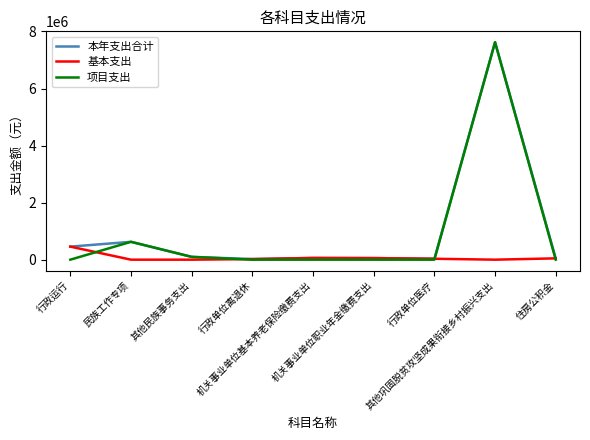

Which series has the largest range (max minus min)?

项目支出